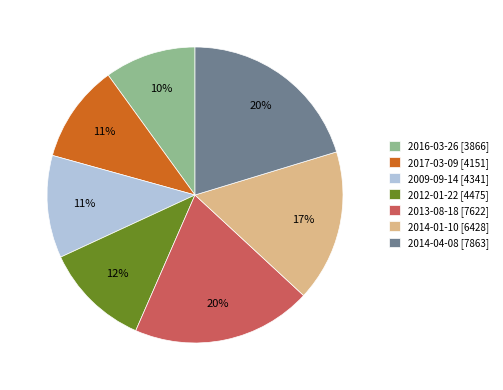

Count the number of slices in the pie.

7